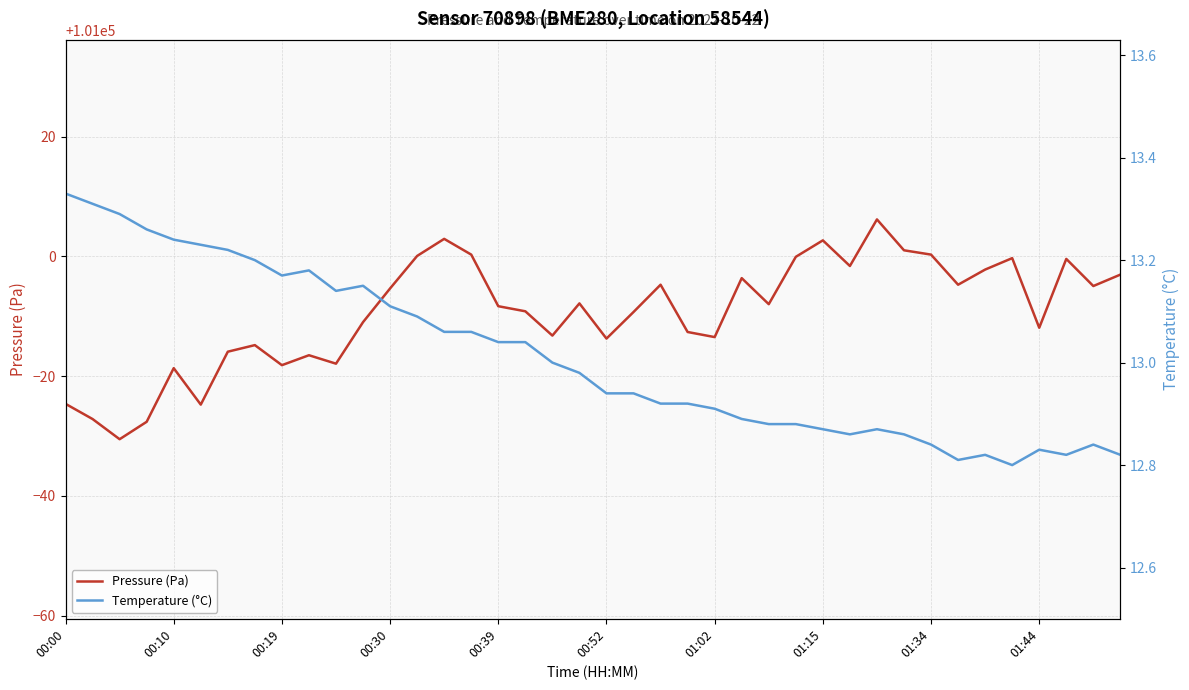

True or false: Pressure (Pa) has more than 0 points higher than both neighbors.

True